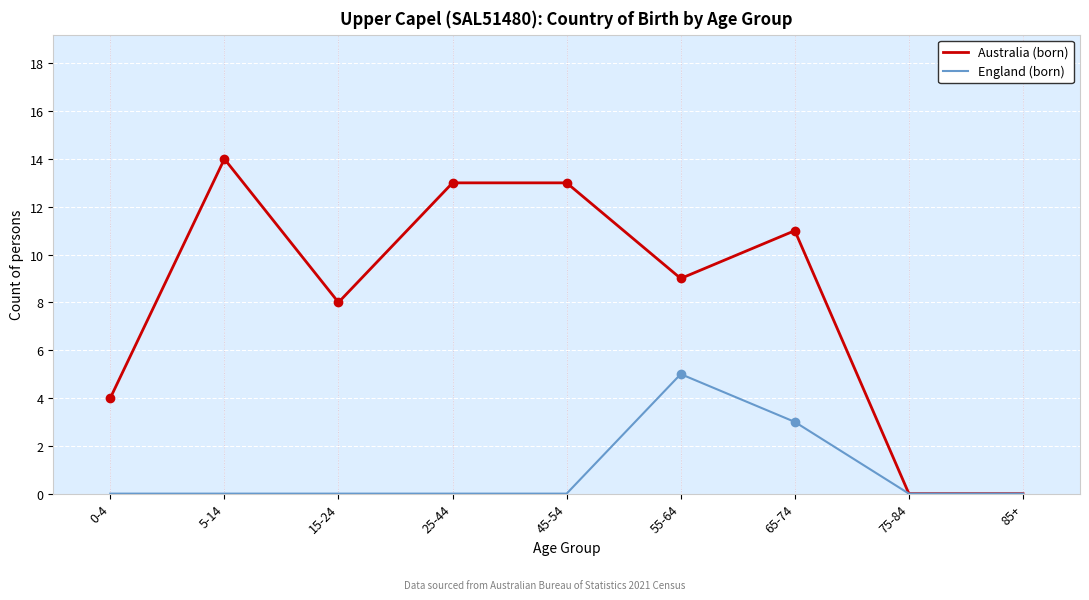

Rank the series by their average value, from highest to lowest.

Australia (born), England (born)